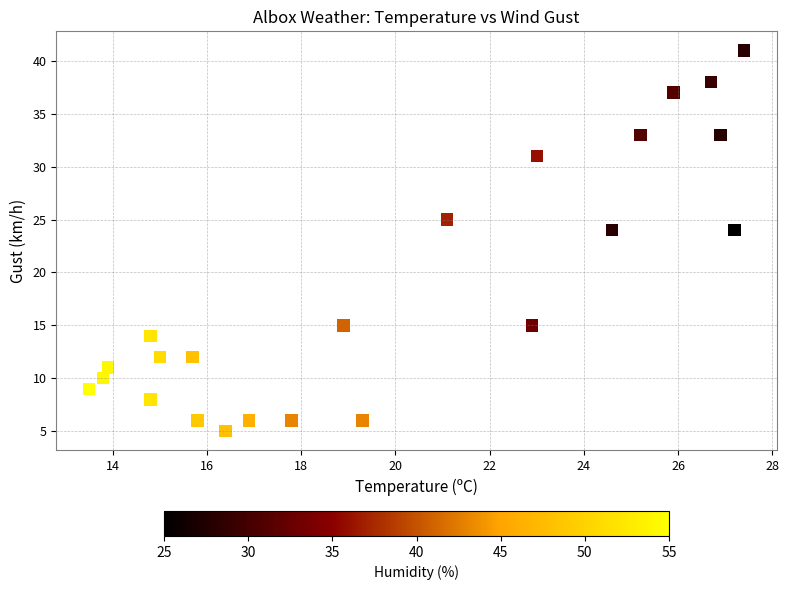

What is the range of Y values (max minus min)?

36